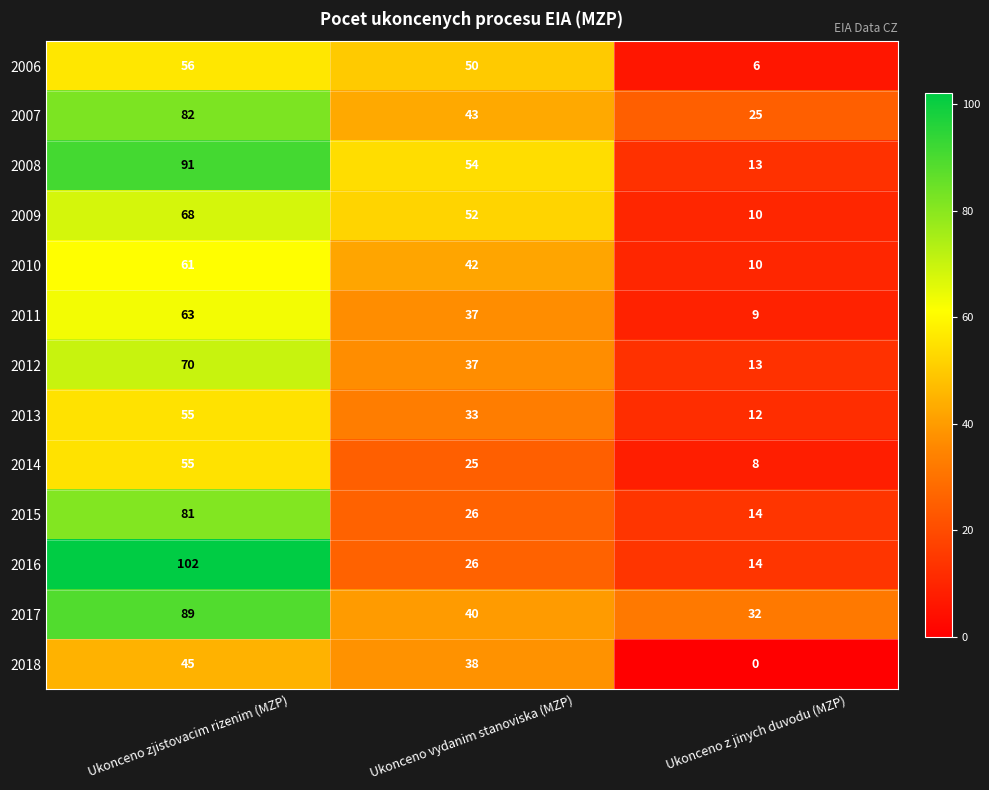

What is the difference between the 2013 values at Ukonceno zjistovacim rizenim (MZP) and Ukonceno vydanim stanoviska (MZP)?

22